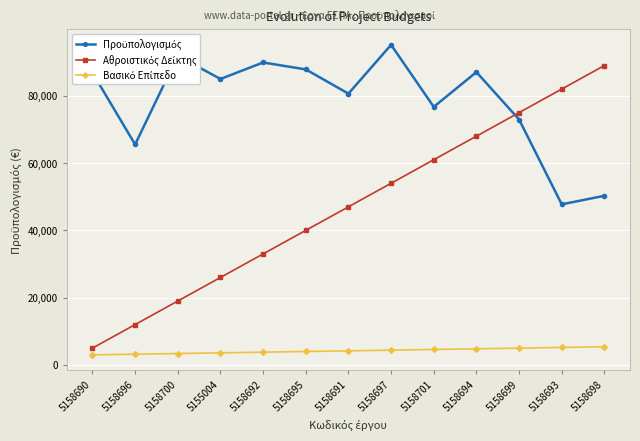

What position from the right is 5158690?

13